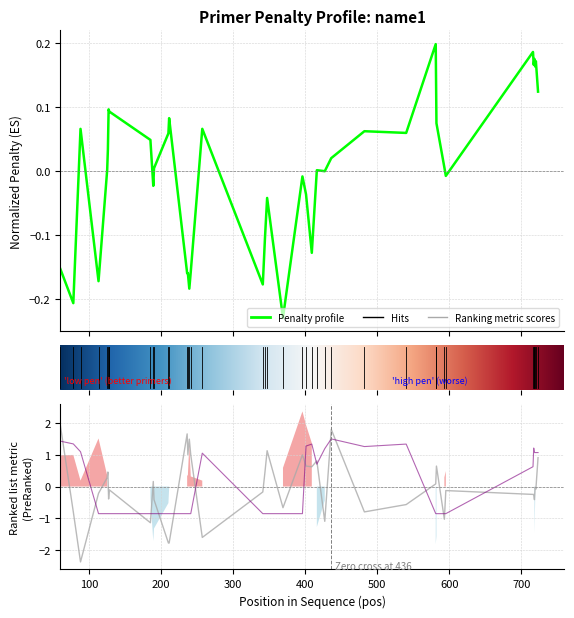

How many interior local peaks does the pen series have?

12